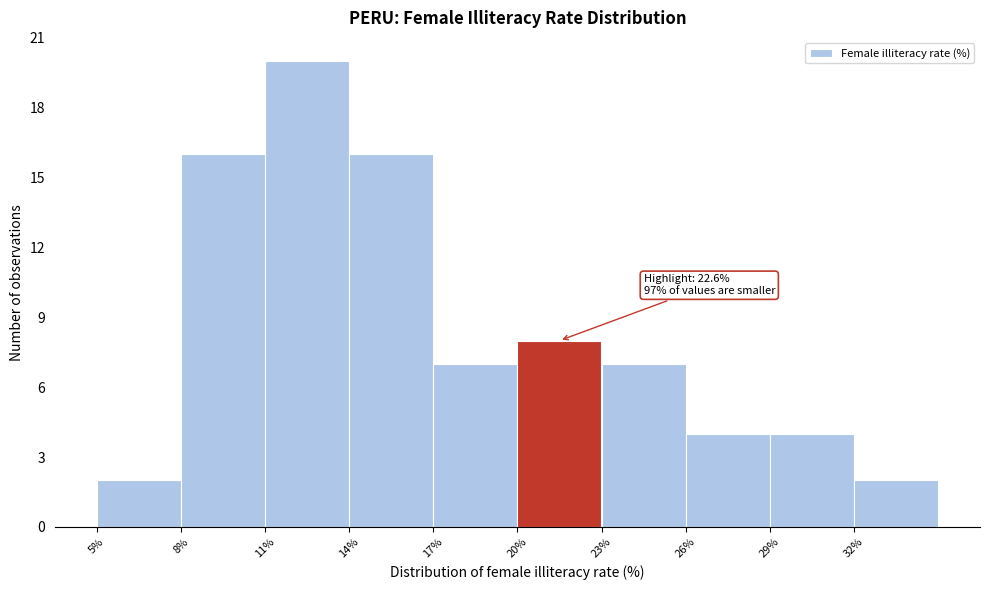

Over which range of the x-axis is the bar tallest?

11 to 14